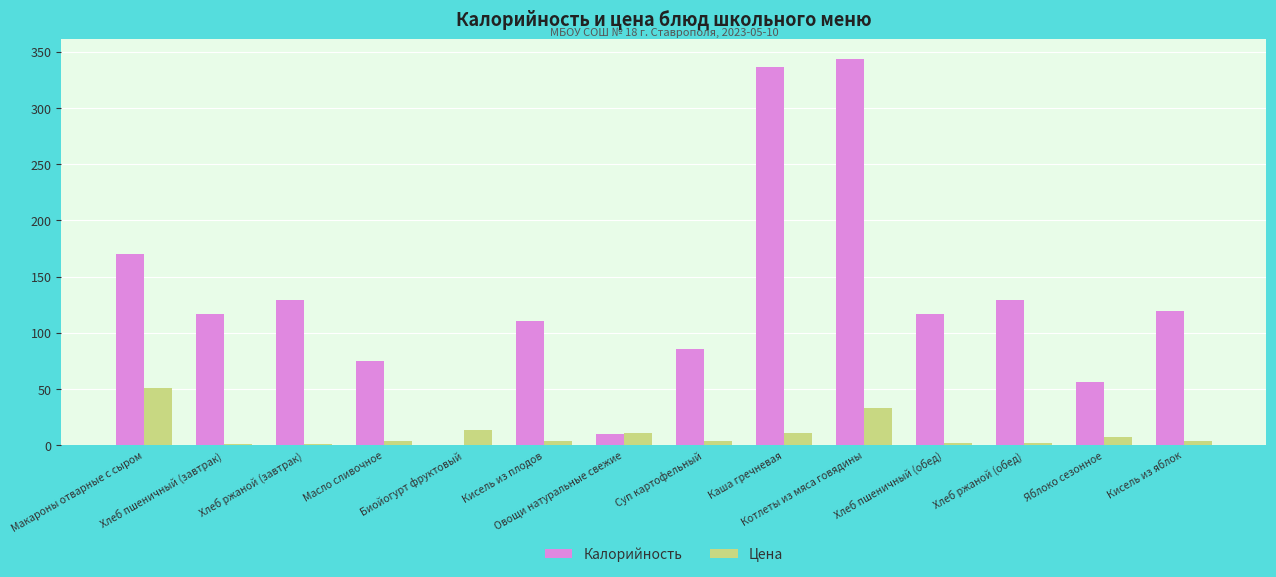

Are the bars horizontal?

No